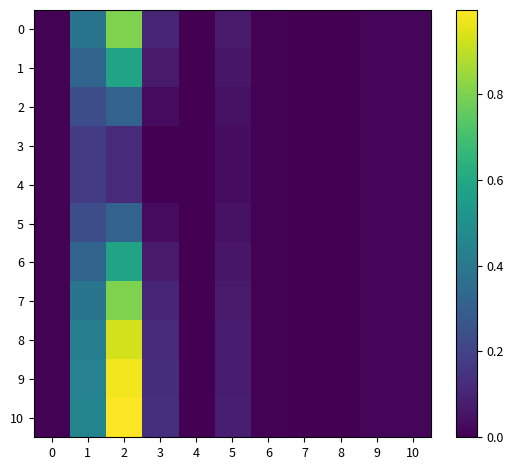

At how many categories does at least one series exceed 0?

11